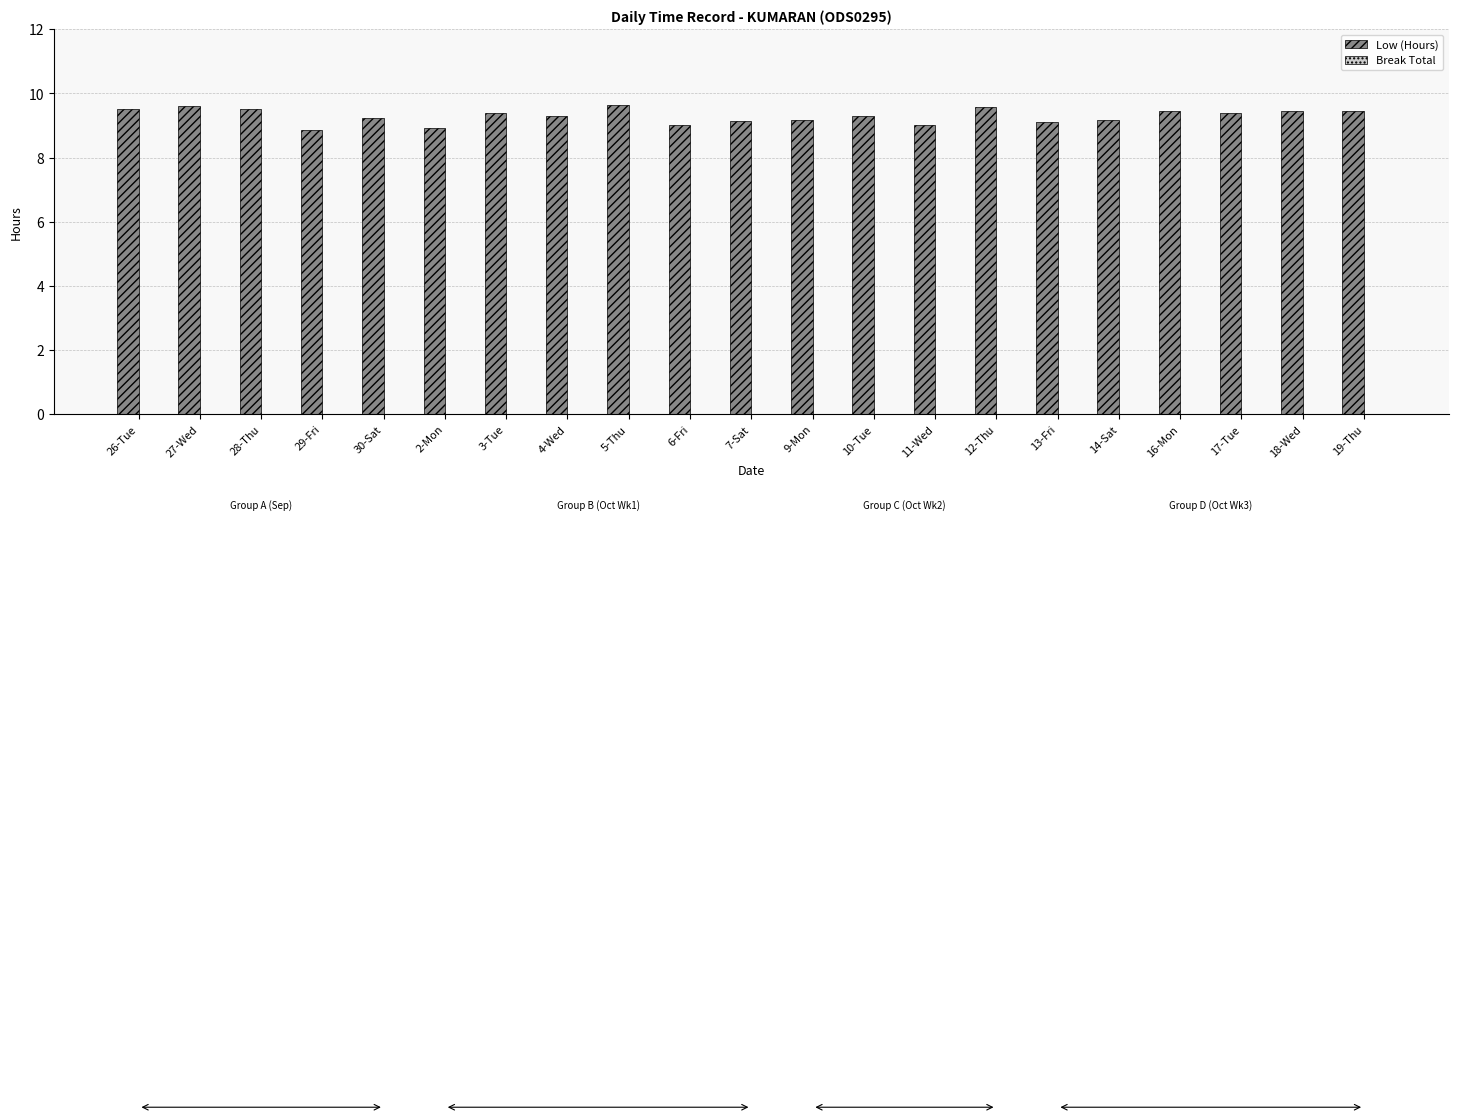

What is the sum of all values?

195.2